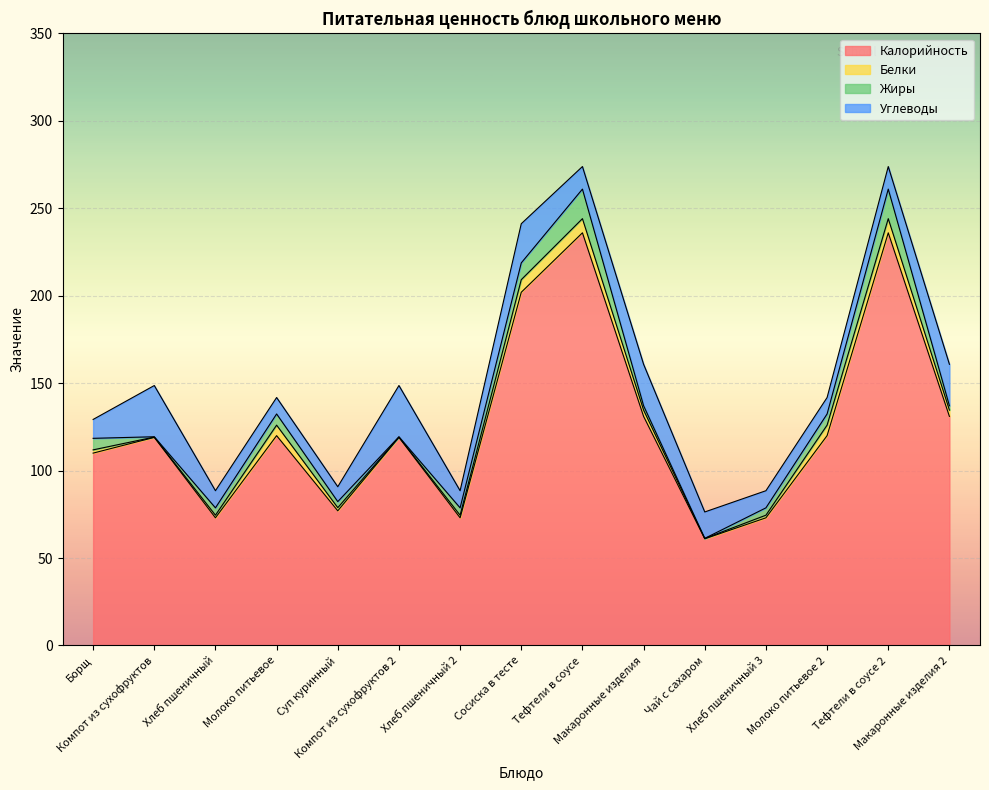

At which category is the sum across all series the highest?

Тефтели в соусе